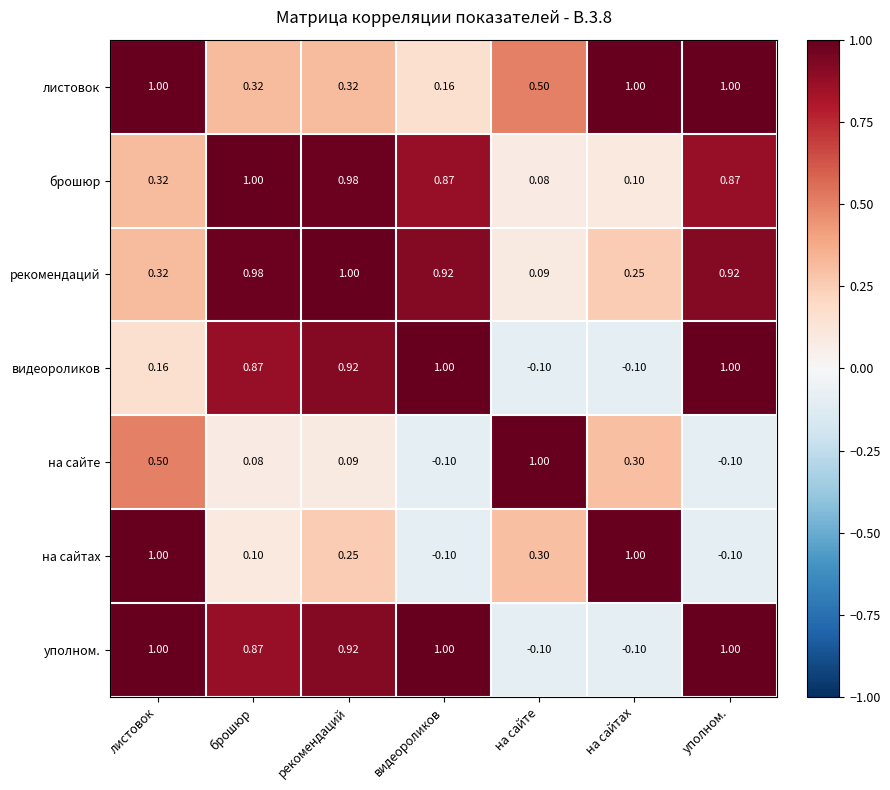

Where is листовок nearest to the value 0?

видеороликов